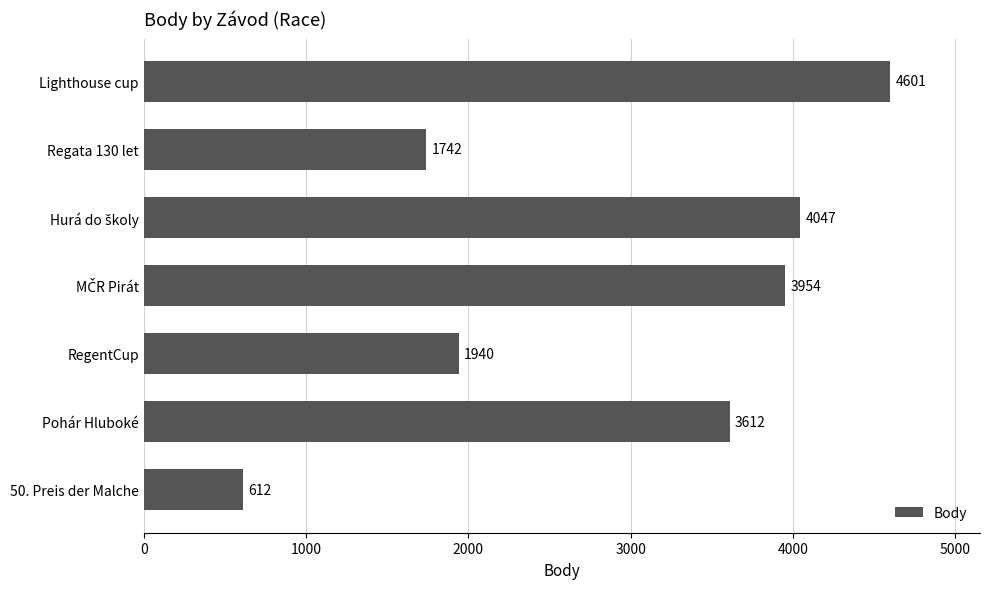

Are the bars grouped side by side (vs. stacked)?

No